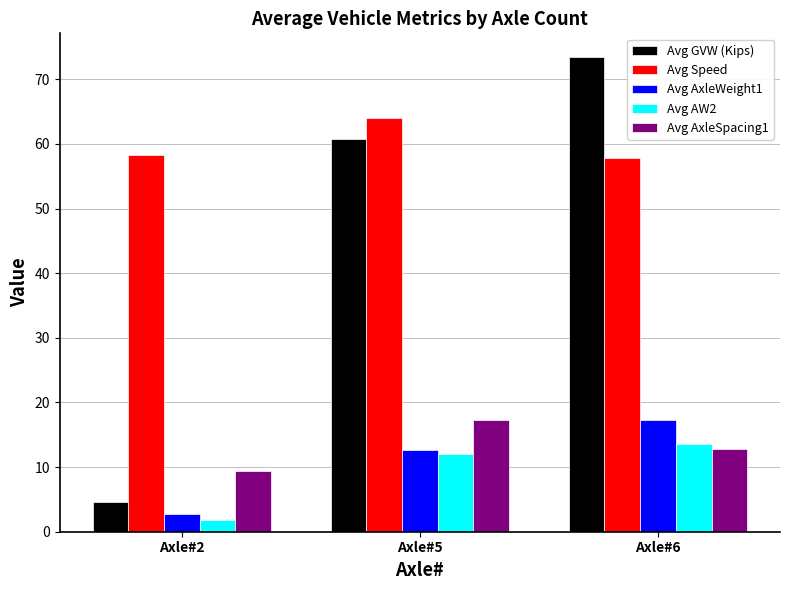

What is the total value across all series at Axle#2?

76.8